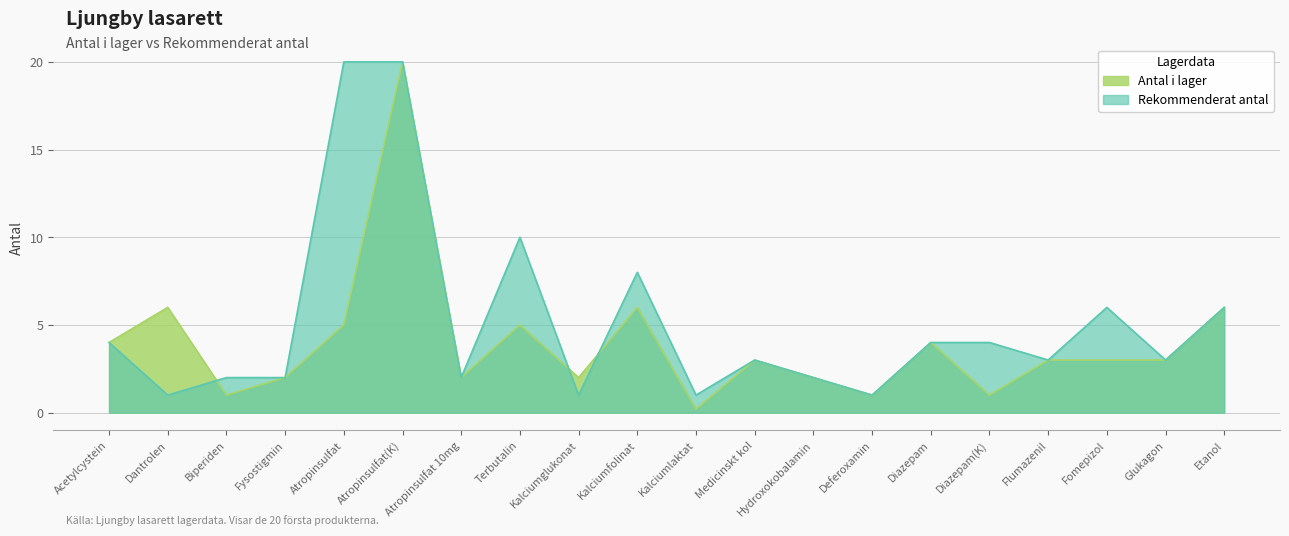

List the series in order of their overall mean, highest first.

Rekommenderat antal, Antal i lager